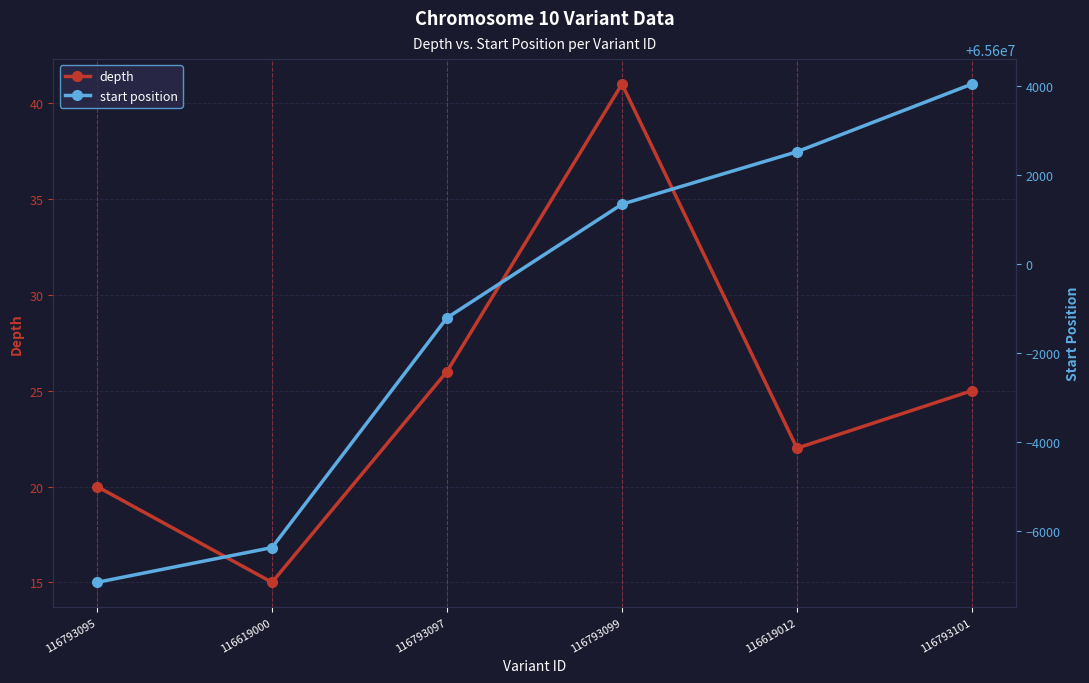

Reading left to right, extract all data points from this chart.

depth: 116793095=20	116619000=15	116793097=26	116793099=41	116619012=22	116793101=25
start position: 116793095=65592858	116619000=65593639	116793097=65598799	116793099=65601351	116619012=65602529	116793101=65604050